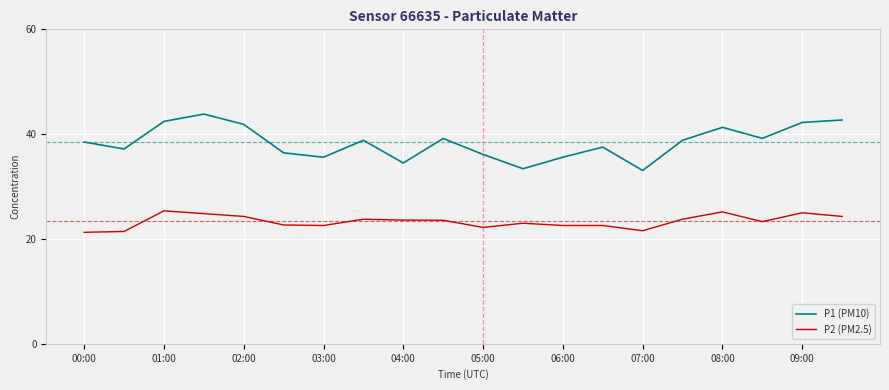

What is the smallest value displayed?

21.3